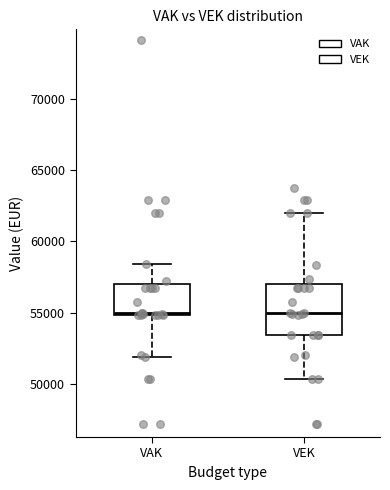

Which box is the tallest, from its lower edge to its upper edge?

VEK